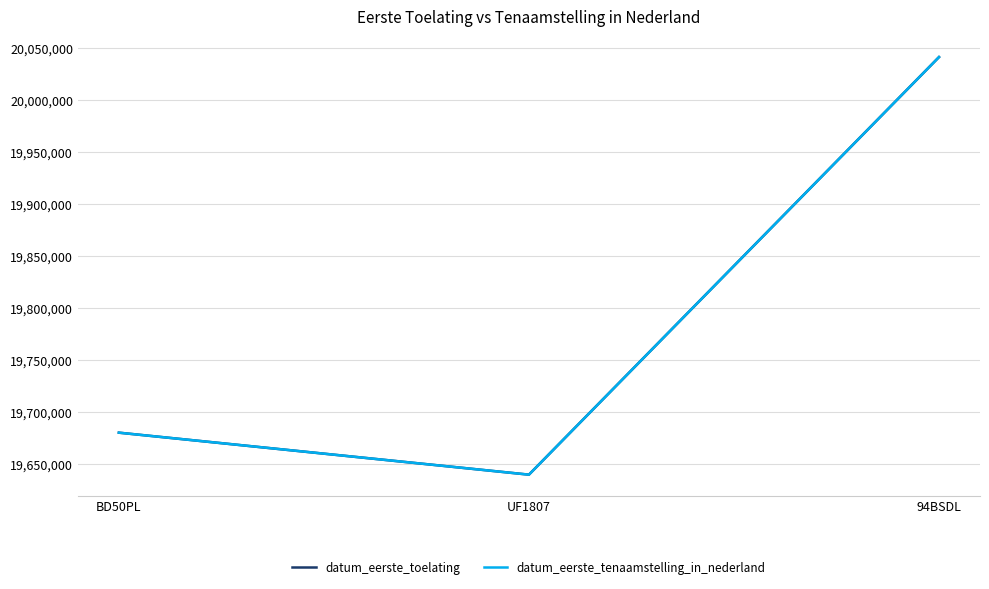

At which label does datum_eerste_tenaamstelling_in_nederland first exceed 19680531?

94BSDL